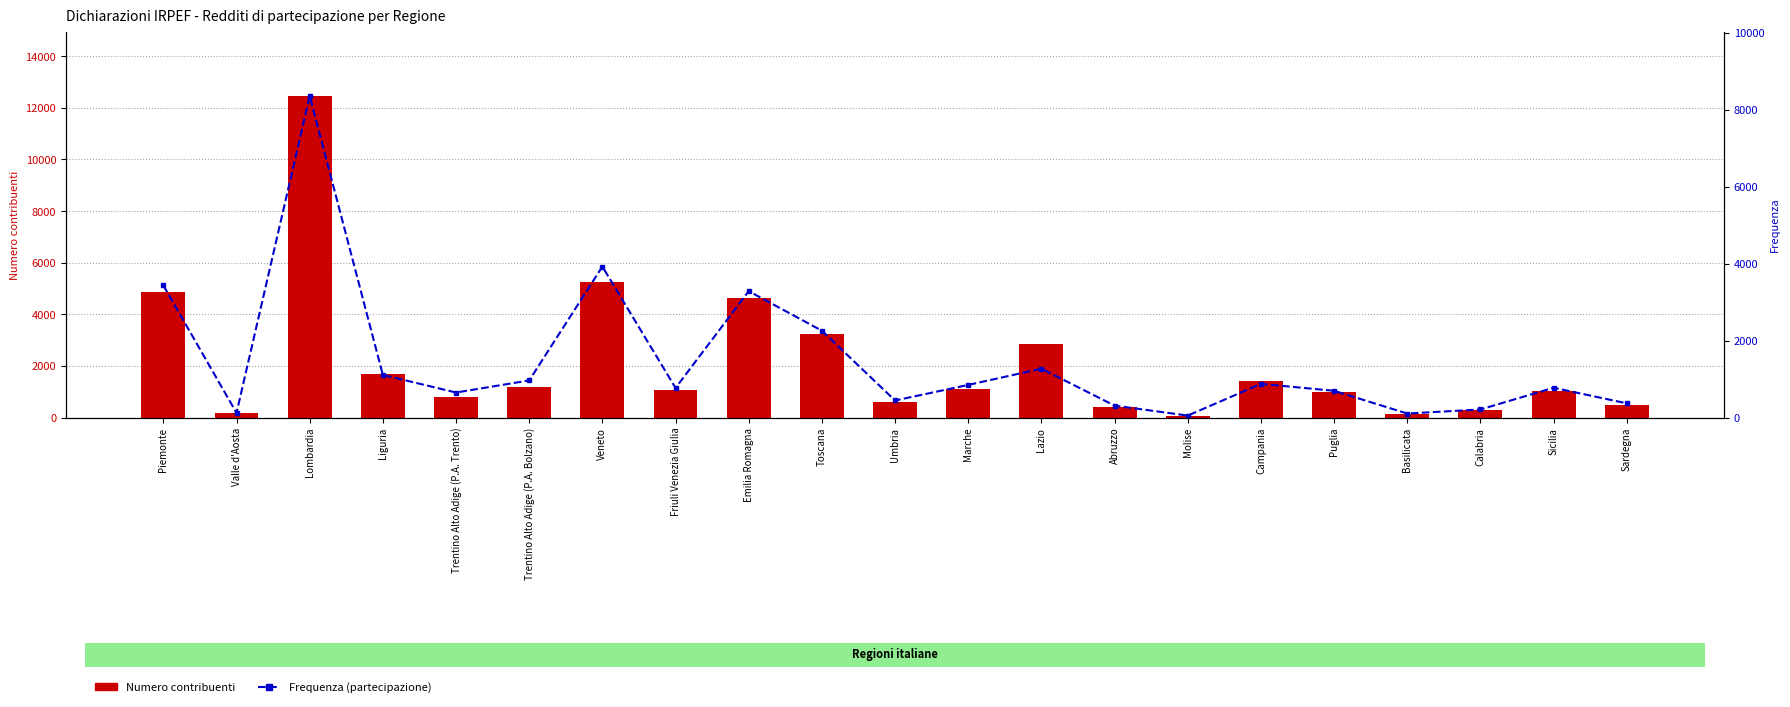

How many categories are shown in the chart?

21